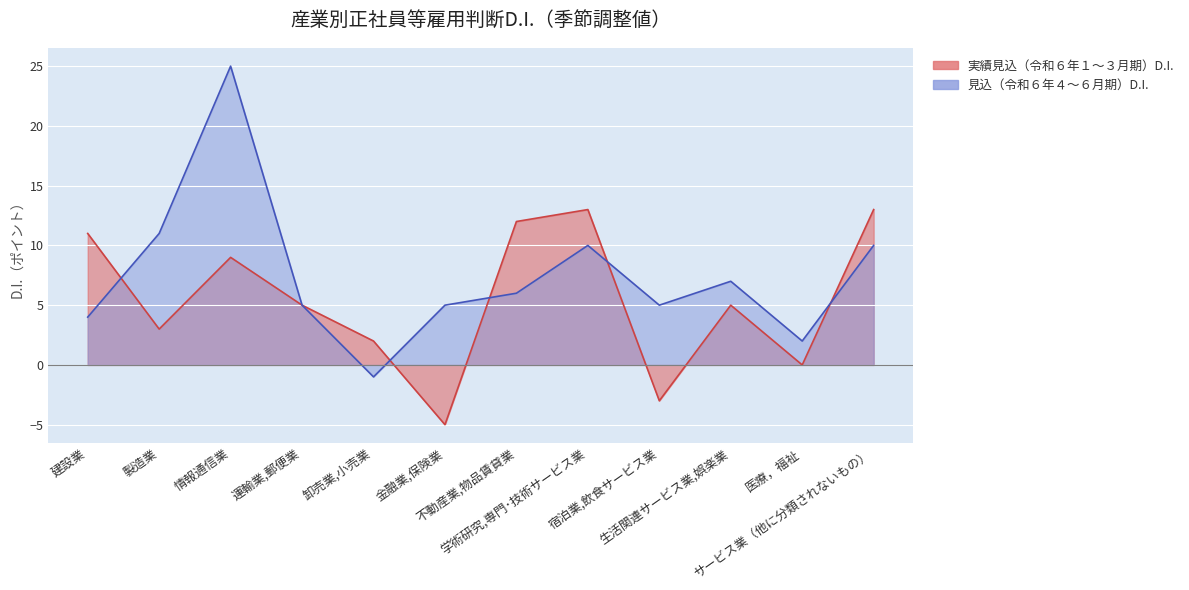

What is the sum of the 実績見込（令和６年１～３月期）D.I. values at 不動産業,物品賃貸業 and 運輸業,郵便業?

17